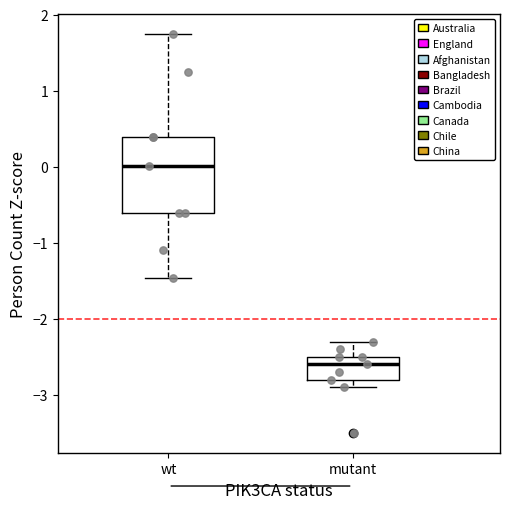

Reading left to right, transcribe this box plot: for each box, give where its median line is, the range the box spans, and where its two whiskers end, as read against the y-axis. The values are not printed on the chart, so give them approximately, as read against the axis.

wt: median 0.0, box -0.6 to 0.4, whiskers -1.5 to 1.7
mutant: median -2.6, box -2.8 to -2.5, whiskers -2.9 to -2.3